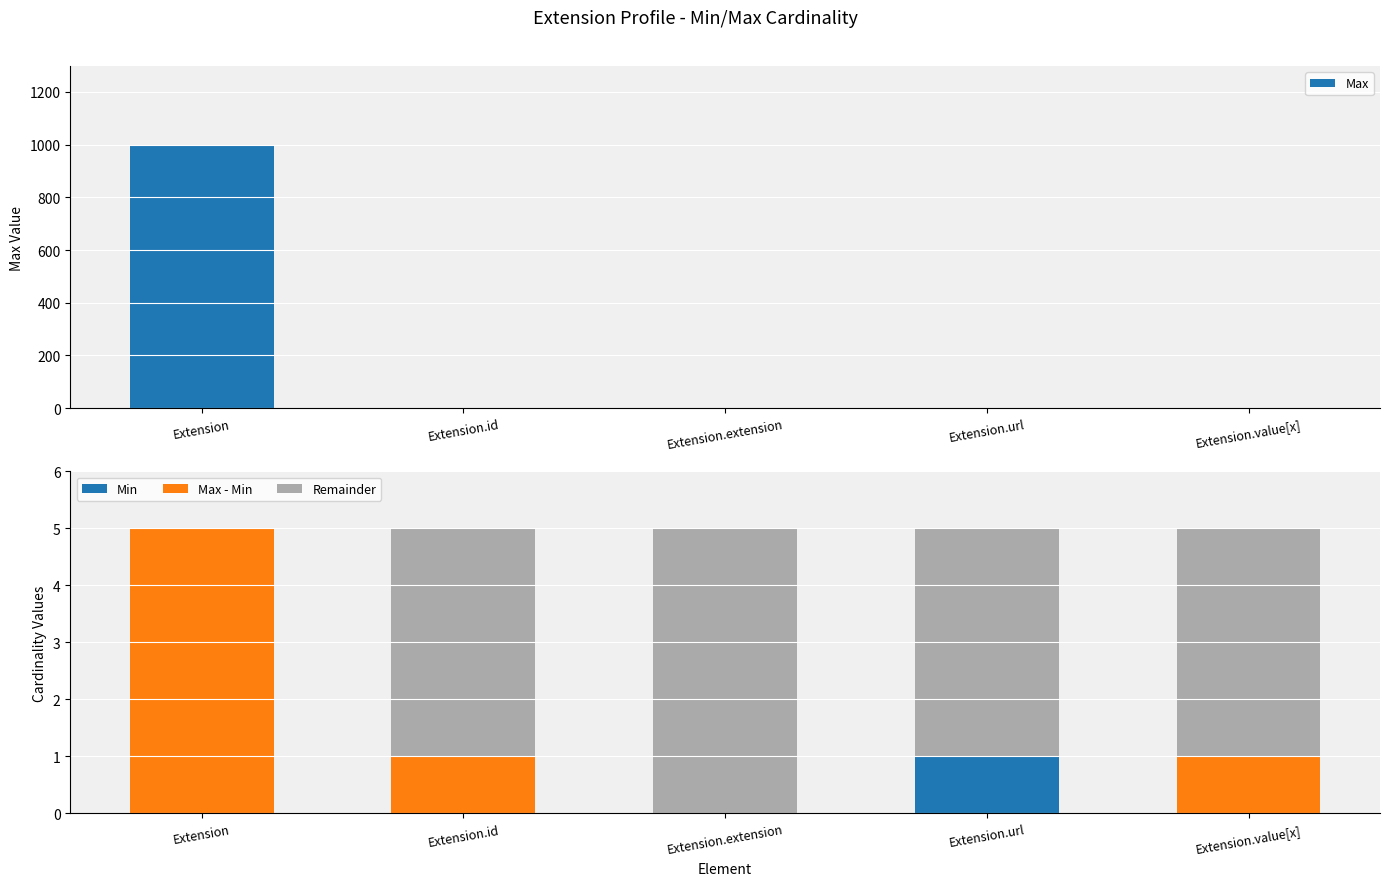

What is the sum of all Max - Min values?

7